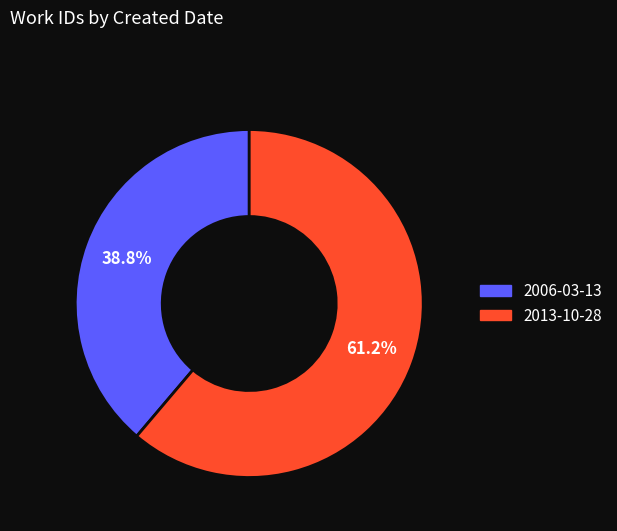

Which has a higher value, 2006-03-13 or 2013-10-28?

2013-10-28